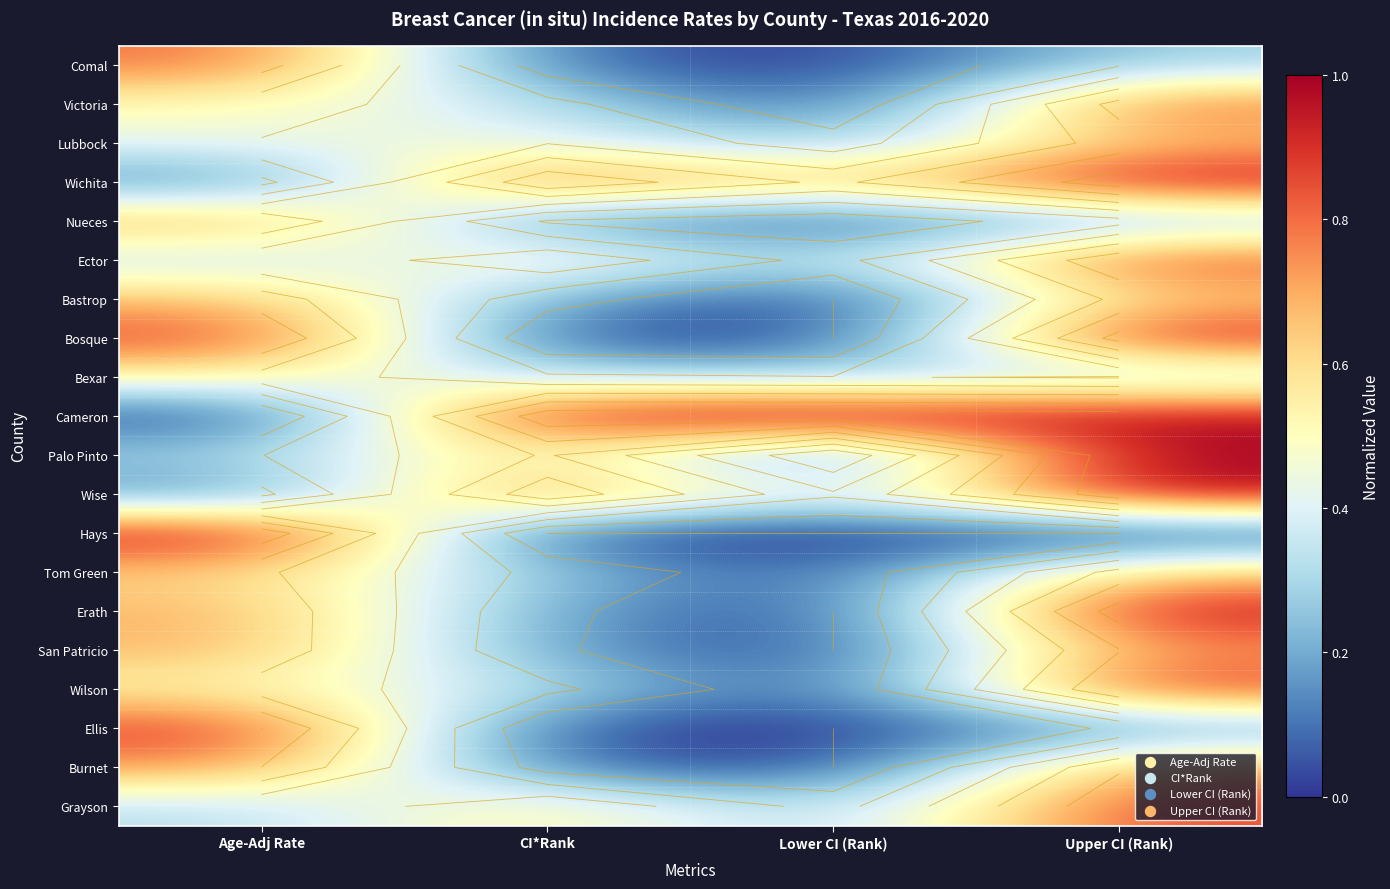

Is the value of Erath at Age-Adj Rate greater than the value of Bexar at Lower CI (Rank)?

Yes